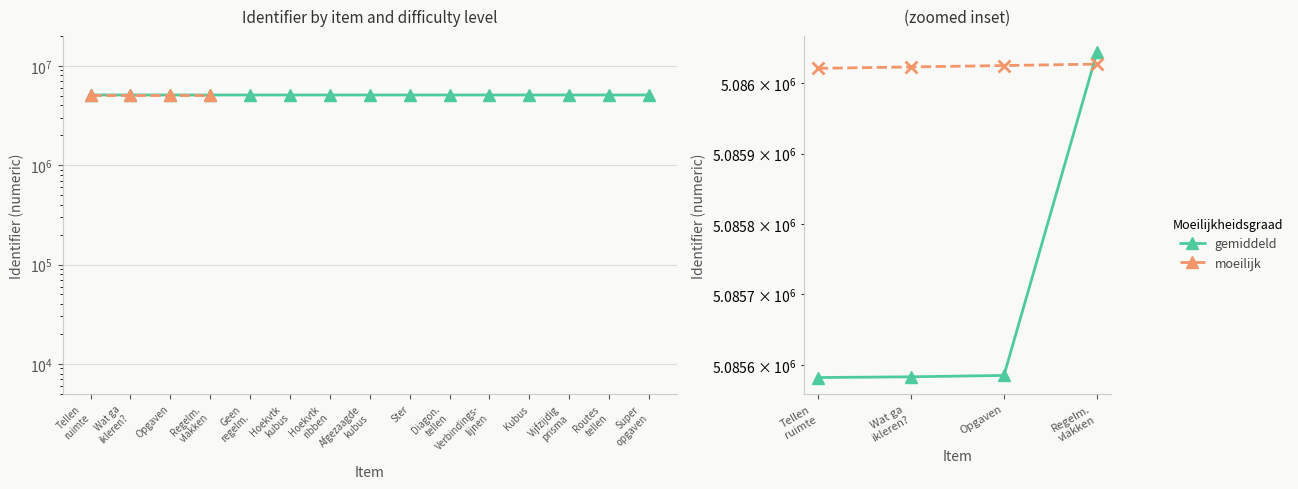

What is the total value across all series at Regelm.
vlakken?

10172071